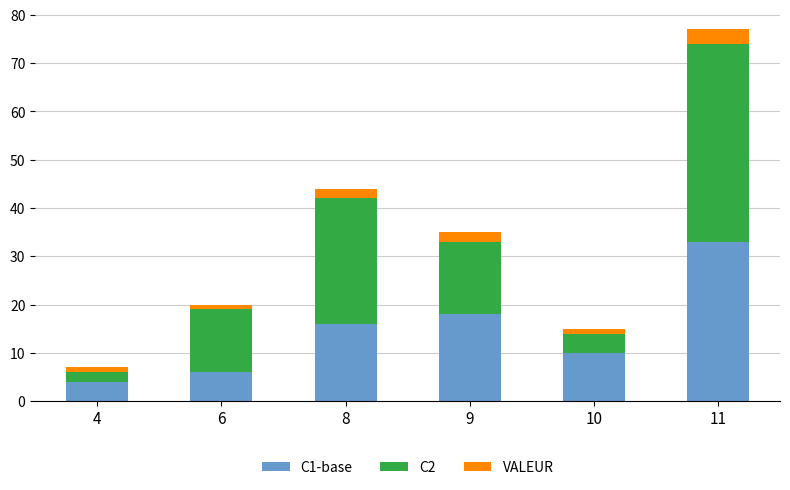

The C1-base series shows 33 at 11. True or false?

True